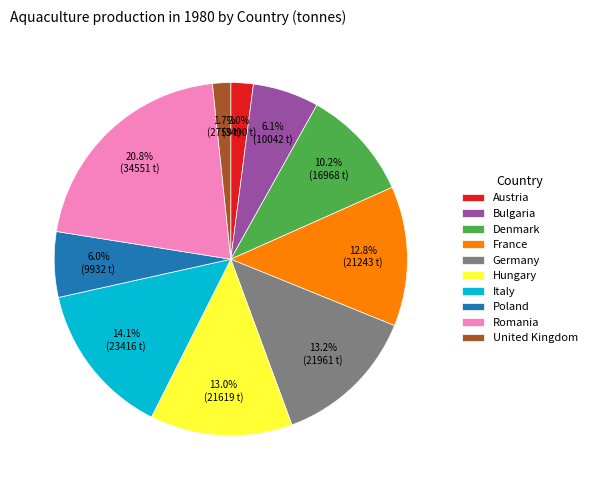

How many segments does this pie chart have?

10